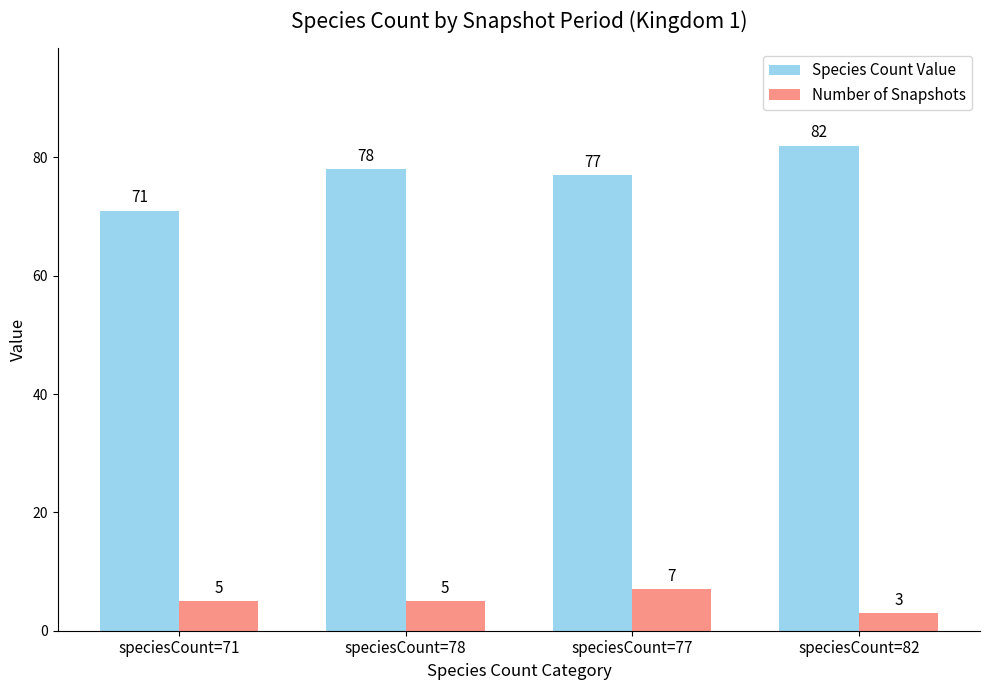

What is the value of the Number of Snapshots bar at the 1st from the left?

5